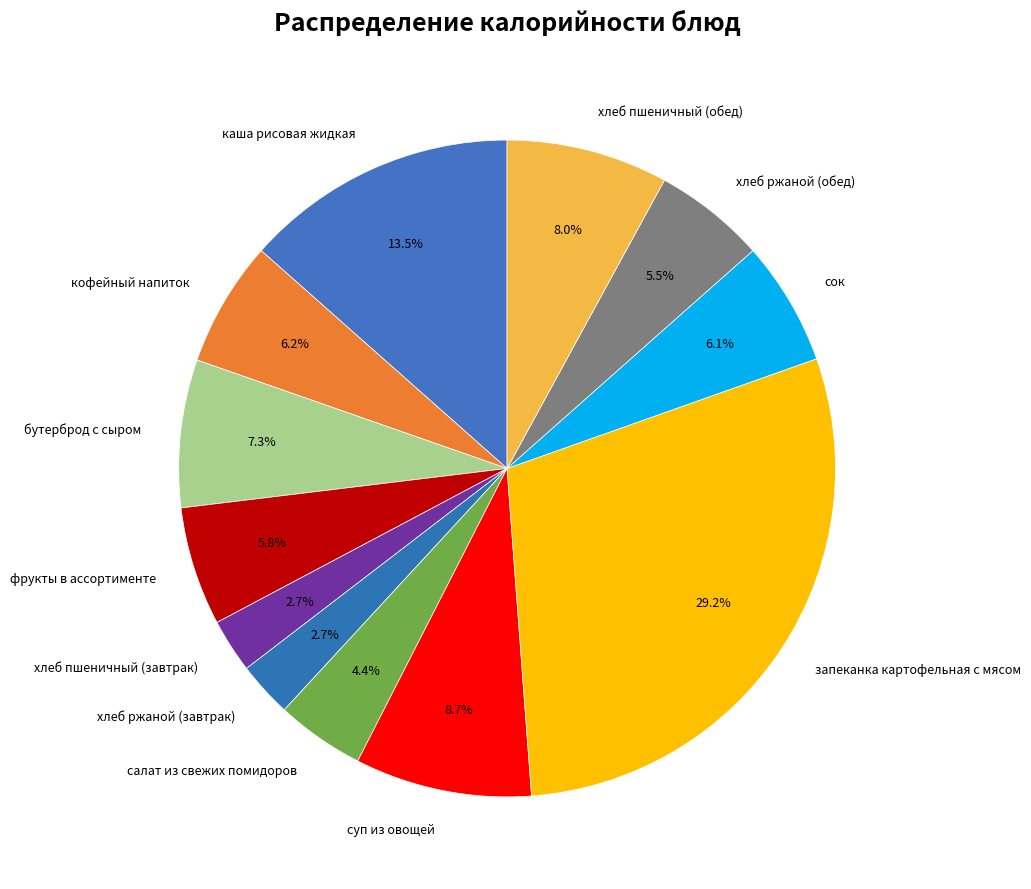

Which slice is the largest?

запеканка картофельная с мясом